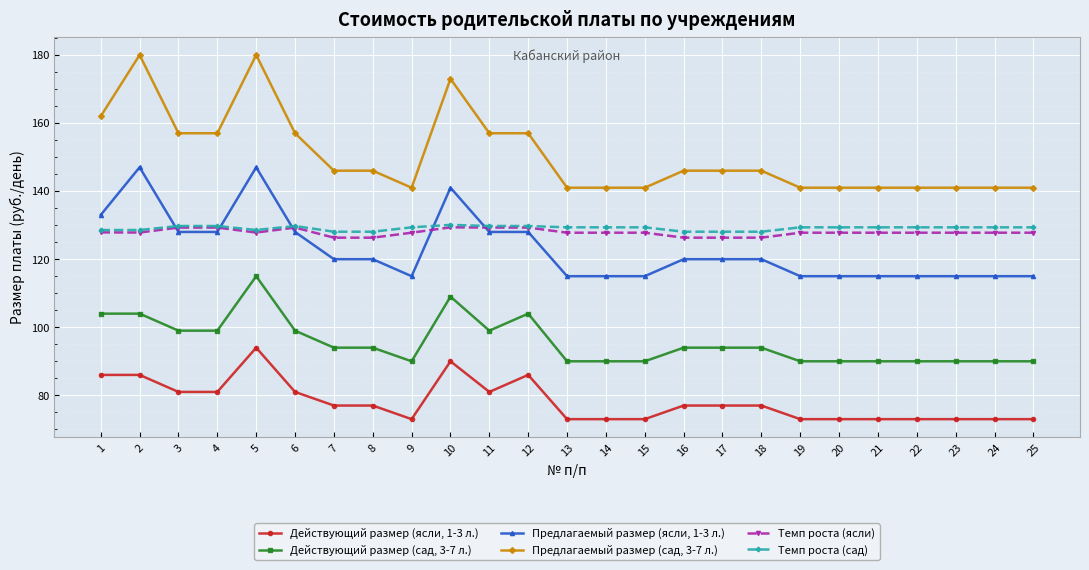

At which category is the sum across all series the highest?

5